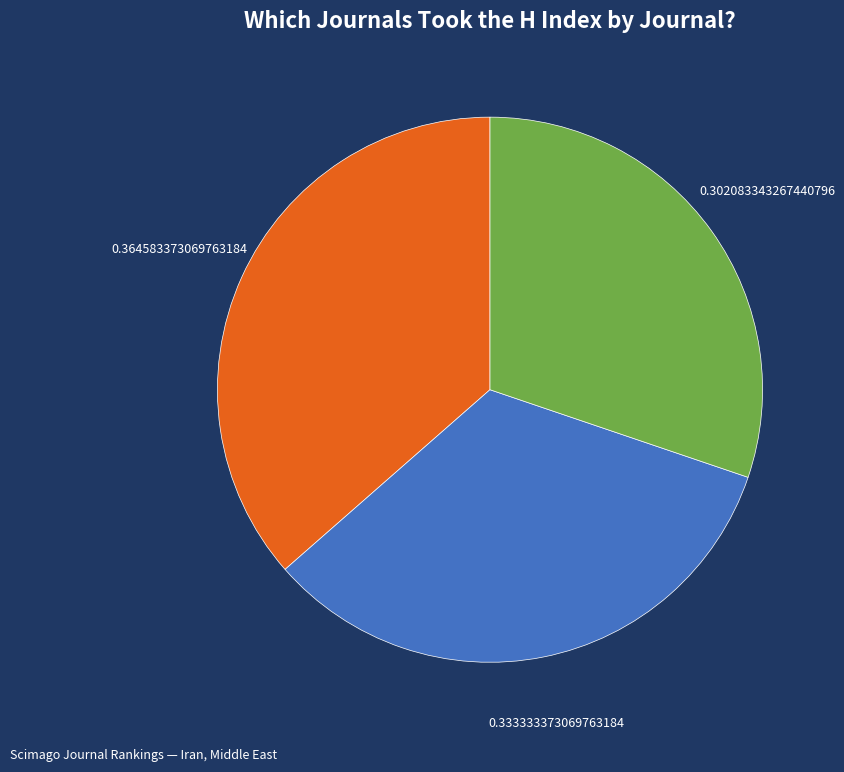

Is there any slice that represents more than half of the pie?

No